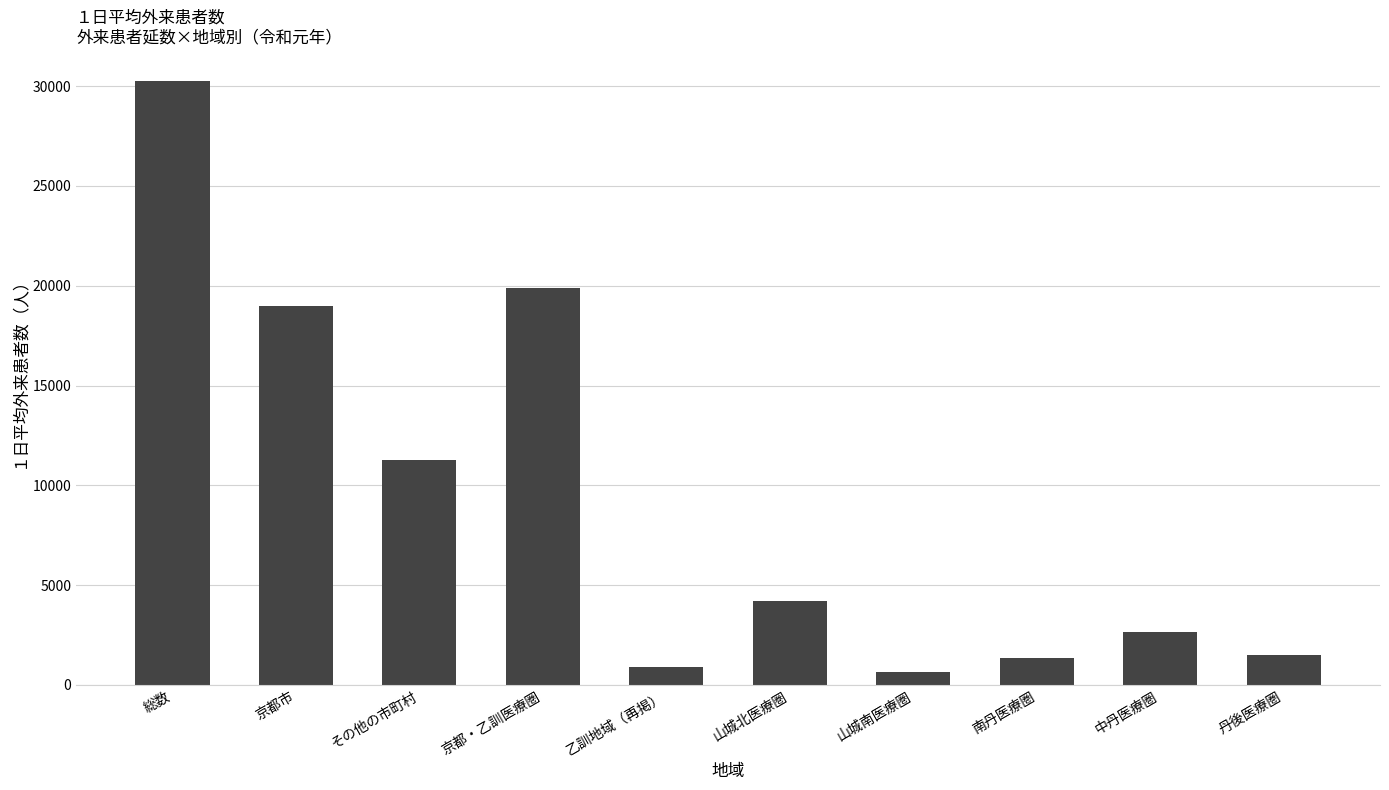

What position from the right is 総数?

10